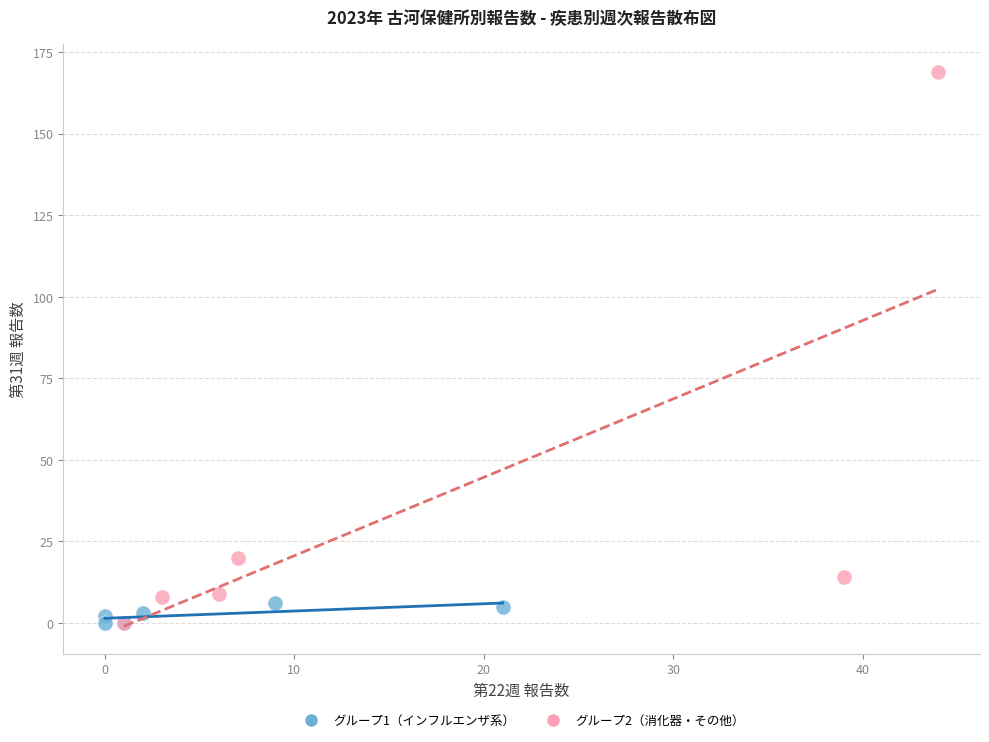

Which series contains the highest Y value?

グループ2（消化器・その他）